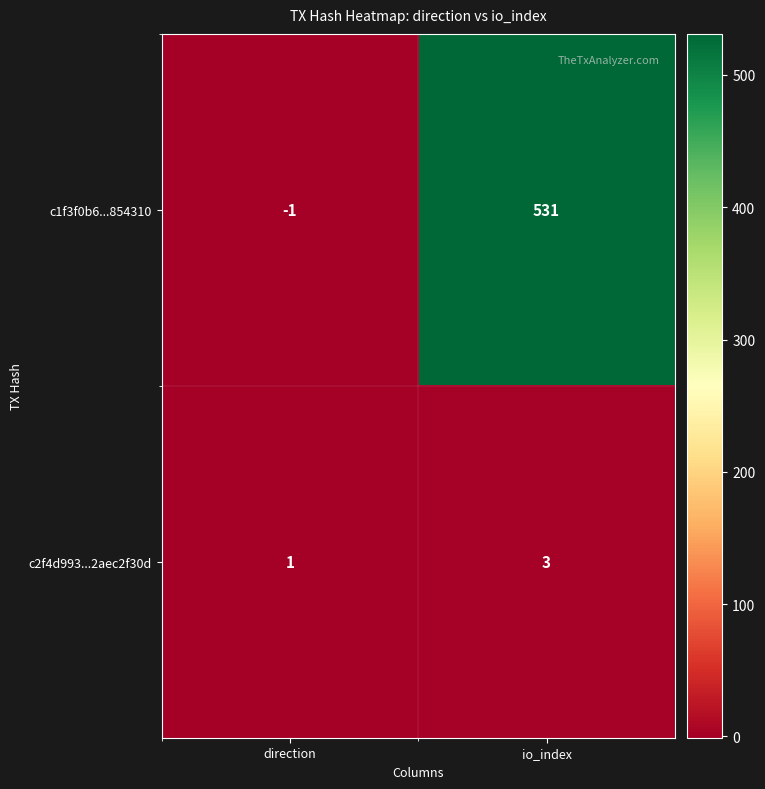

List the series in order of their peak value, lowest first.

c2f4d993...2aec2f30d, c1f3f0b6...854310